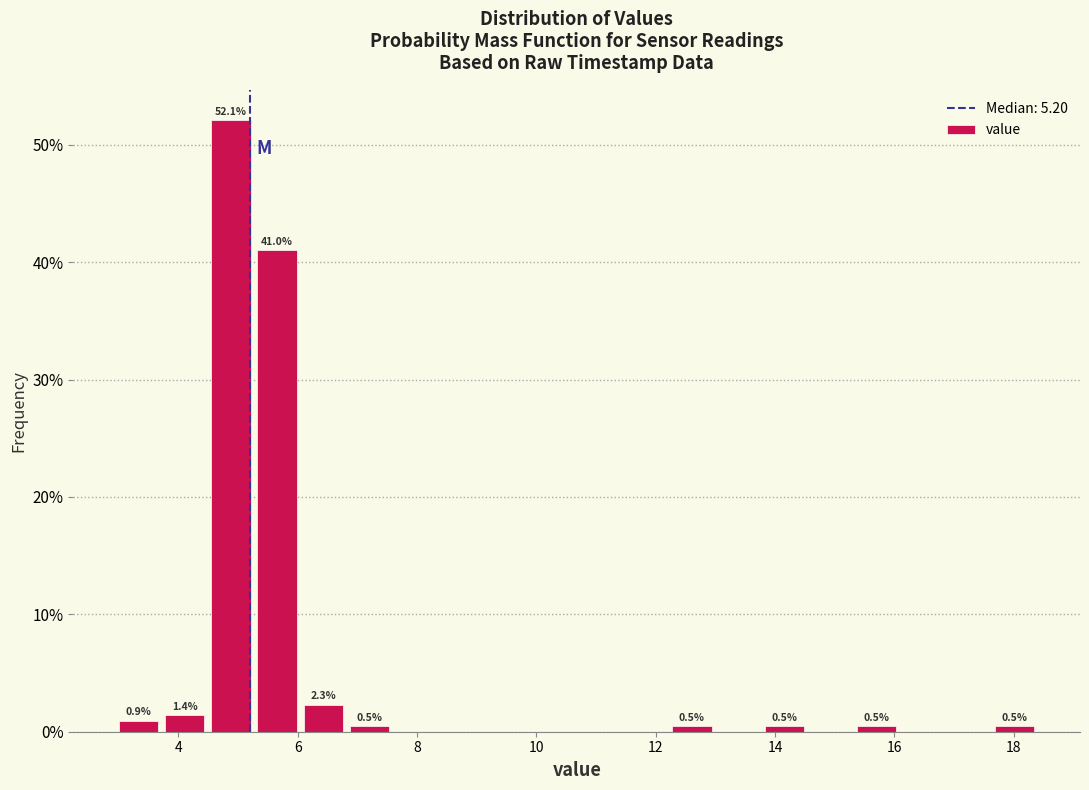

Read against the x-axis, roughly where is the centre of the tallest bar?

4.8